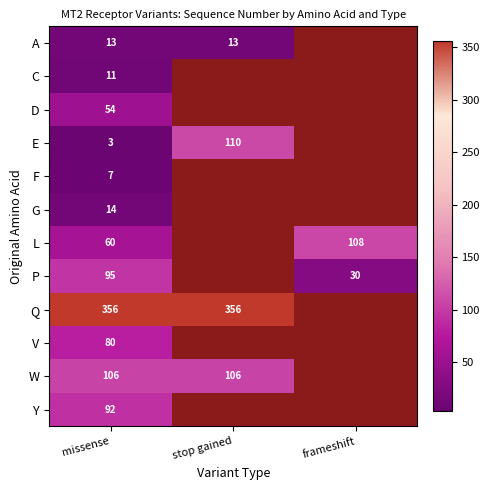

What is the total value across all series at missense?

891